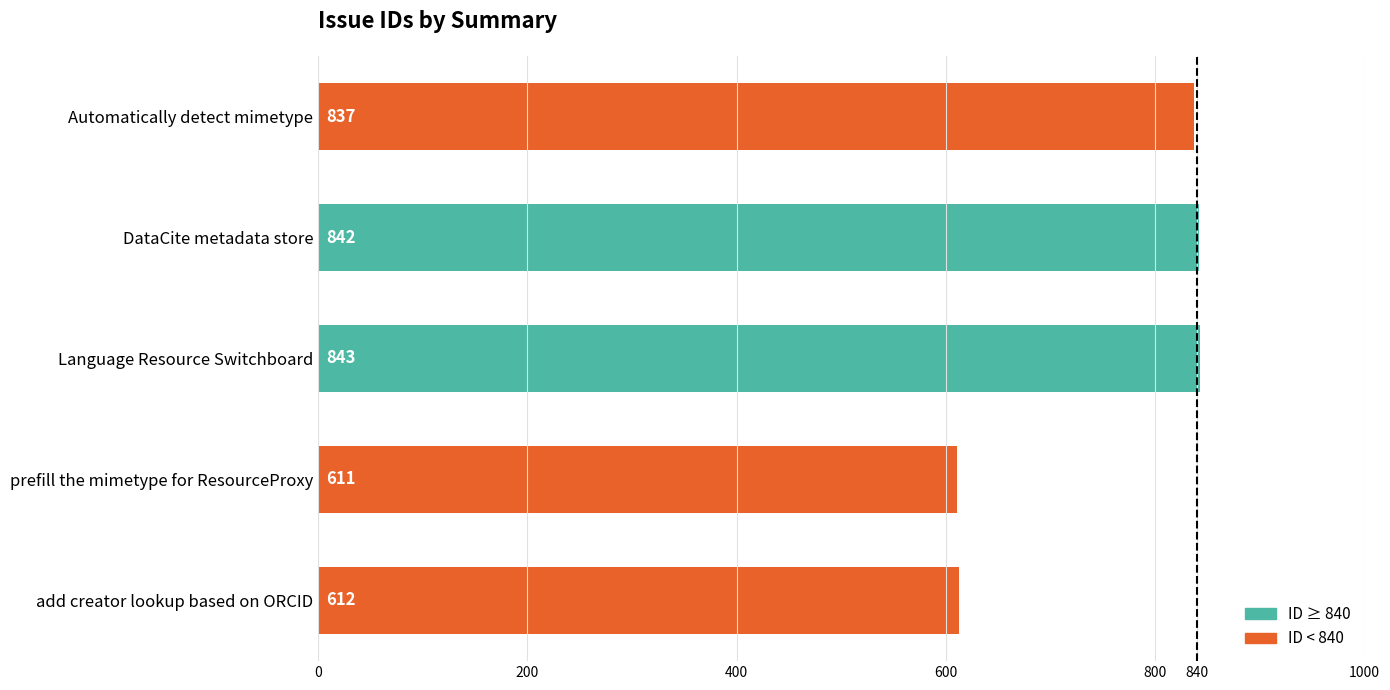

What position from the bottom is add creator lookup based on ORCID?

1